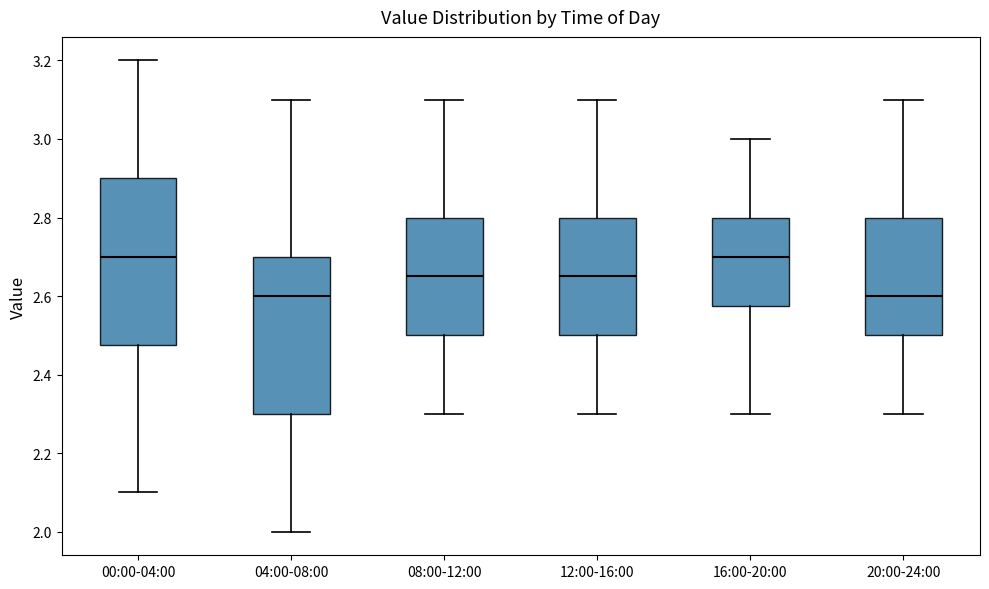

Where does the lower whisker of the box for 04:00-08:00 end on the y-axis? The values are not printed on the chart, so give them approximately, as read against the axis.

2.00